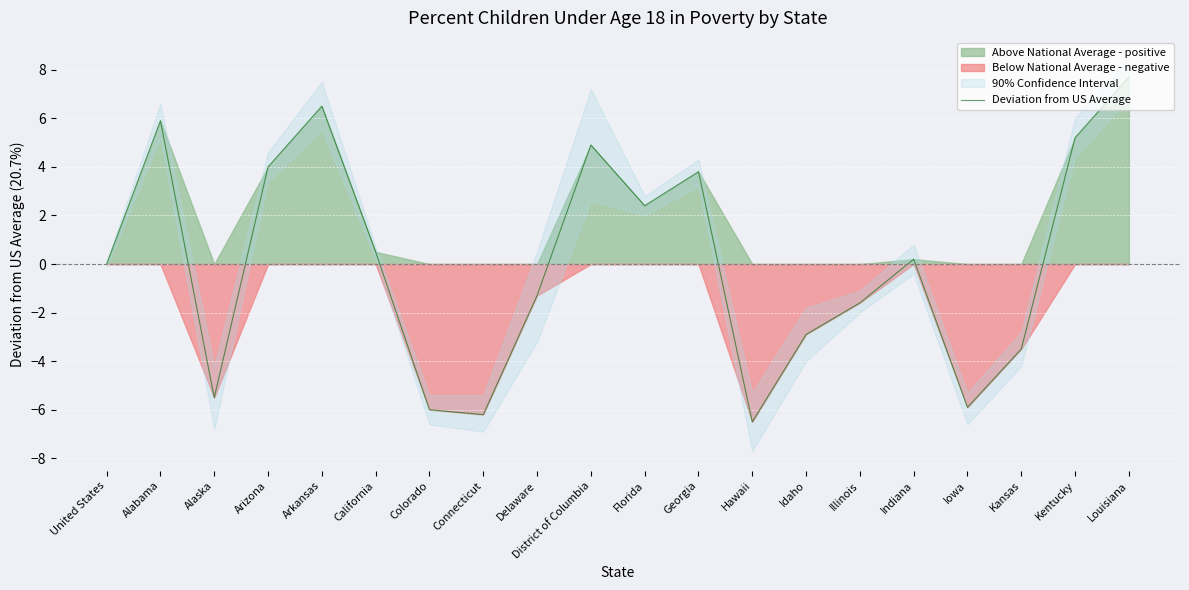

How many values are below zero?

9